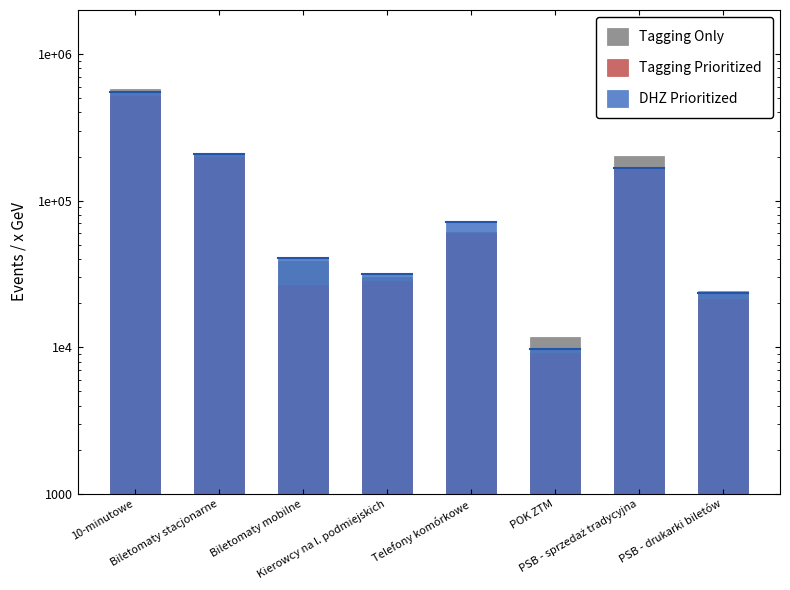

Which series has the largest total across all categories?

Tagging Only